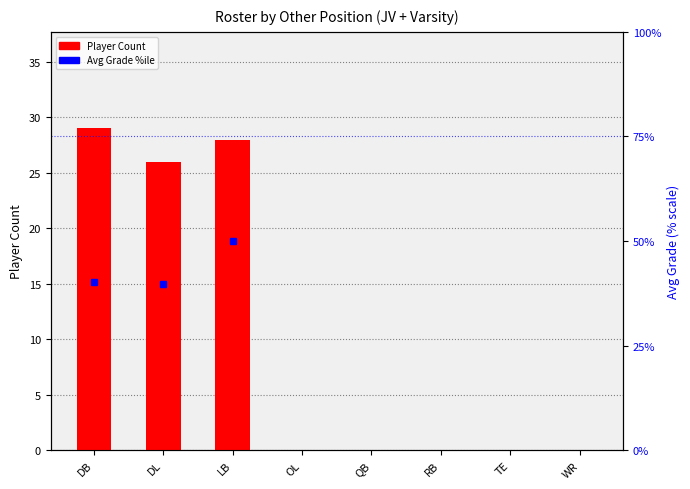

How many bars are there in each group?

2